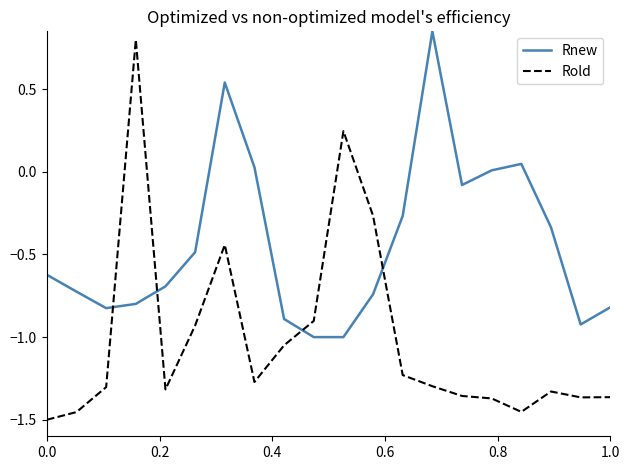

What are all the series names shown in the legend?

Rnew, Rold